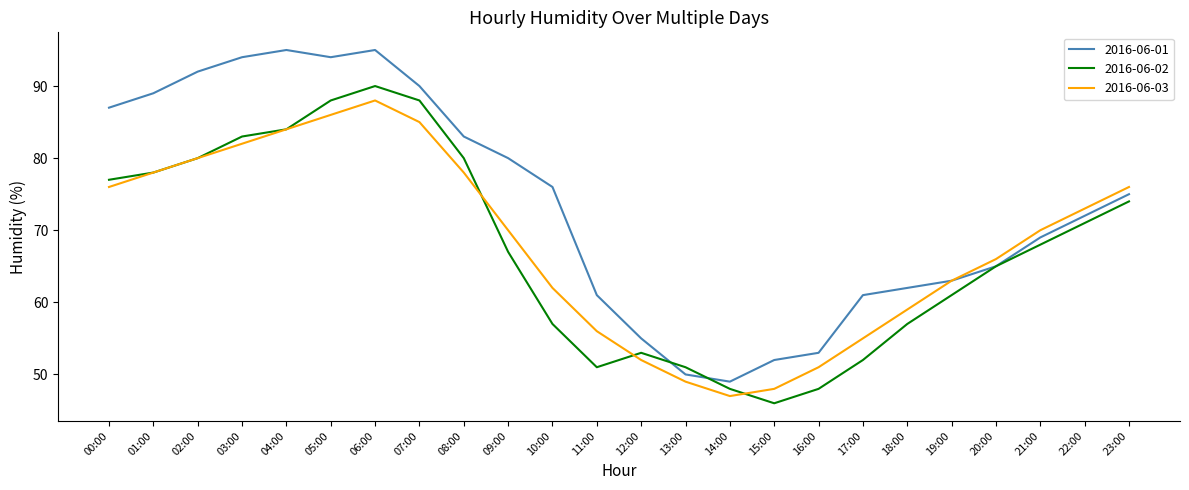

At which label is 2016-06-03 closest to 67?

20:00